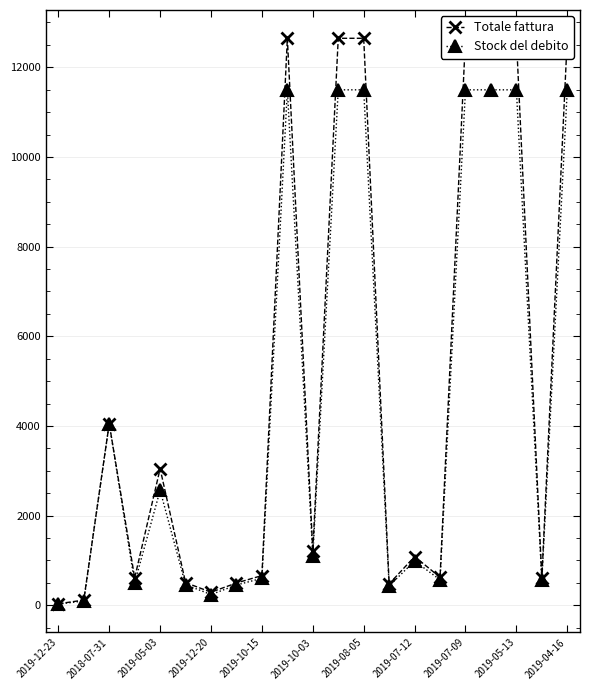

How many data points in Stock del debito are less than 986?

10